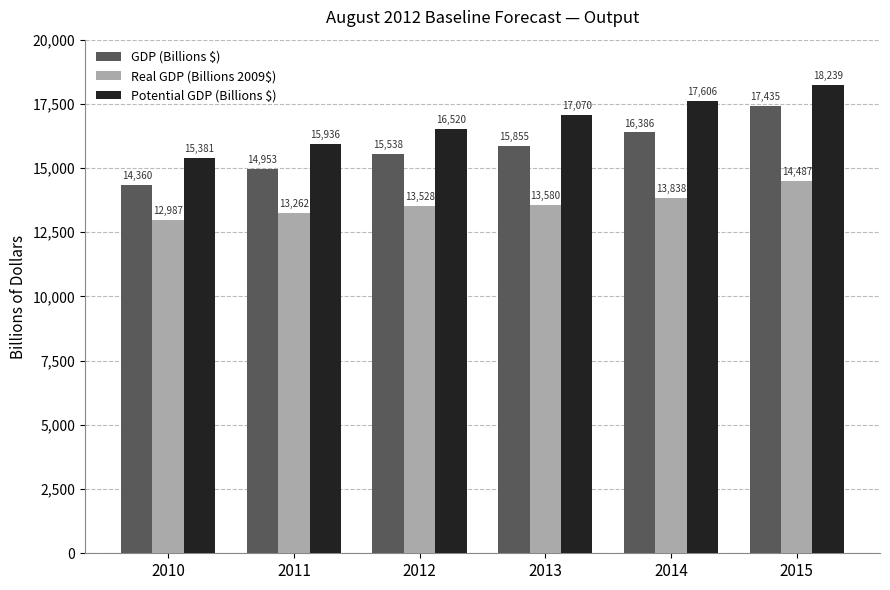

The value of Potential GDP (Billions $) at 2011 is 9397.8. True or false?

False